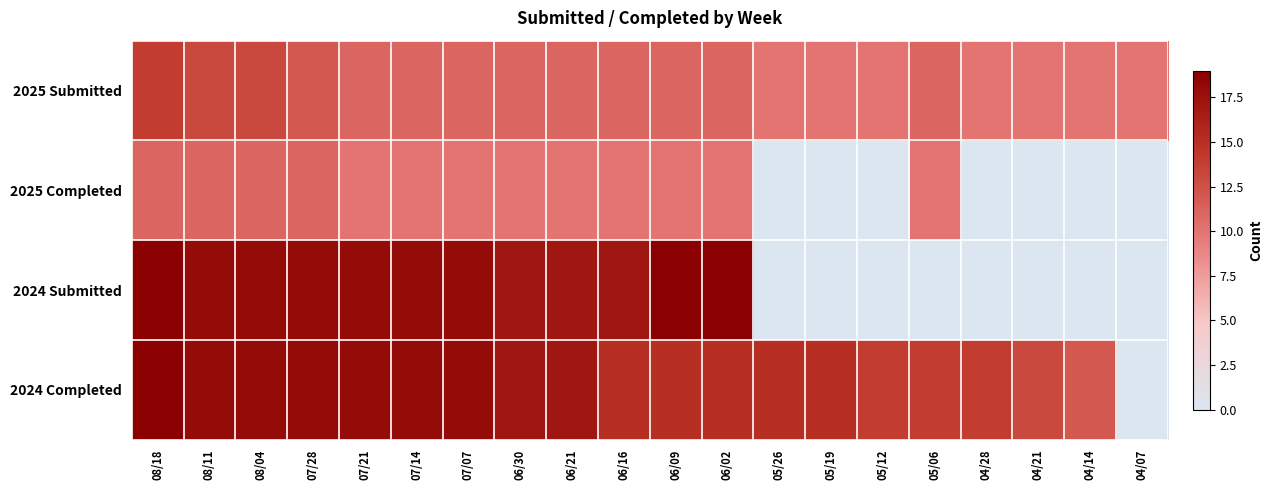

Which series changed the most between 07/28 and 05/19?

2024 Submitted